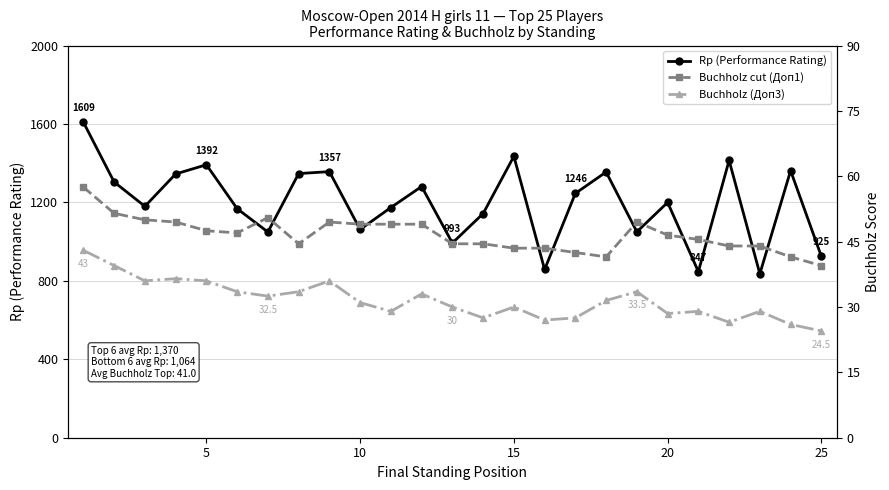

How many interior local peaks does the Buchholz (Доп3) series have?

7